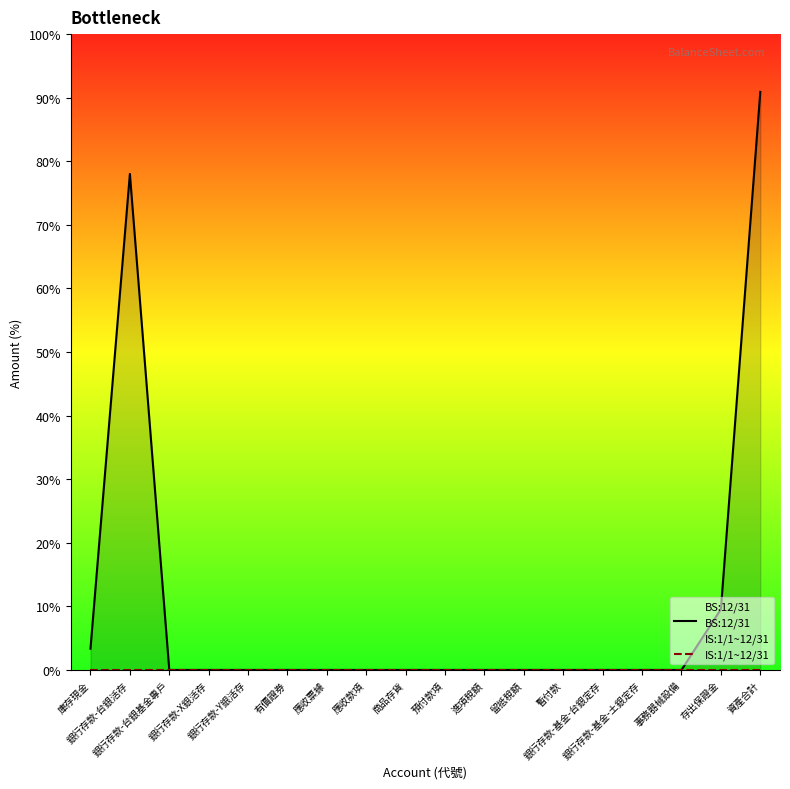

True or false: BS:12/31 has a value of 374542 at 資產合計.

False